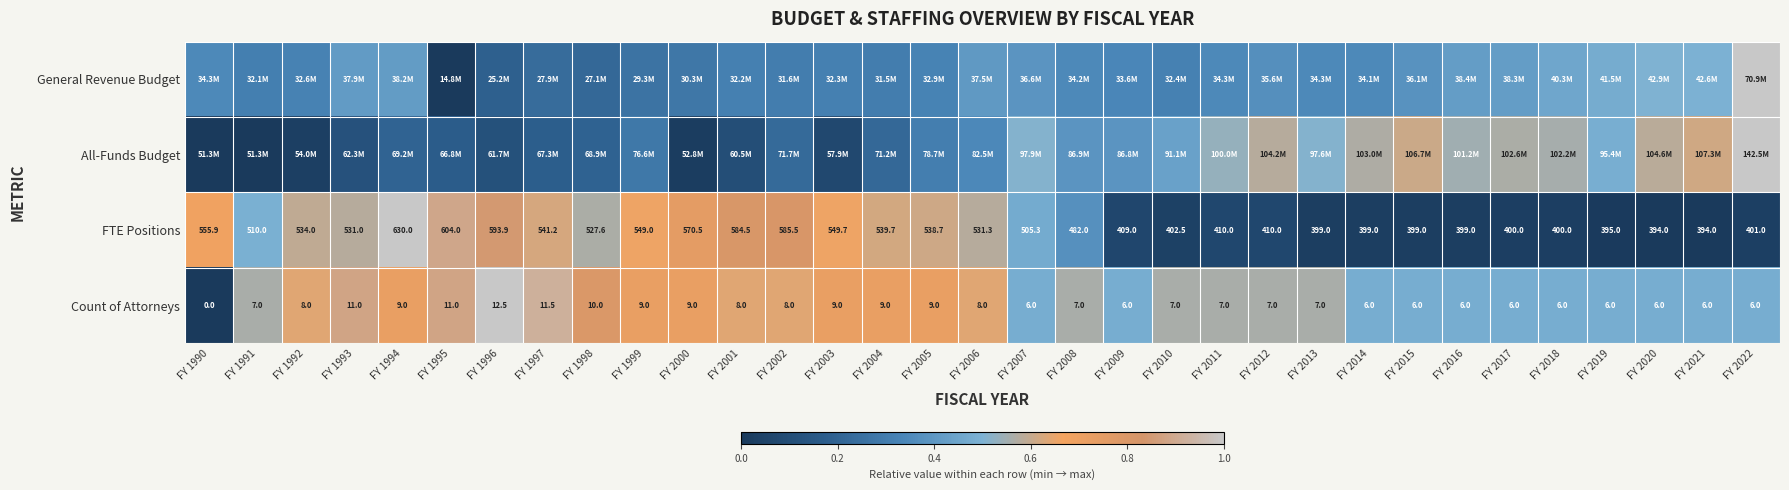

Is it true that General Revenue Budget equals 0.4 at FY 2004?

False